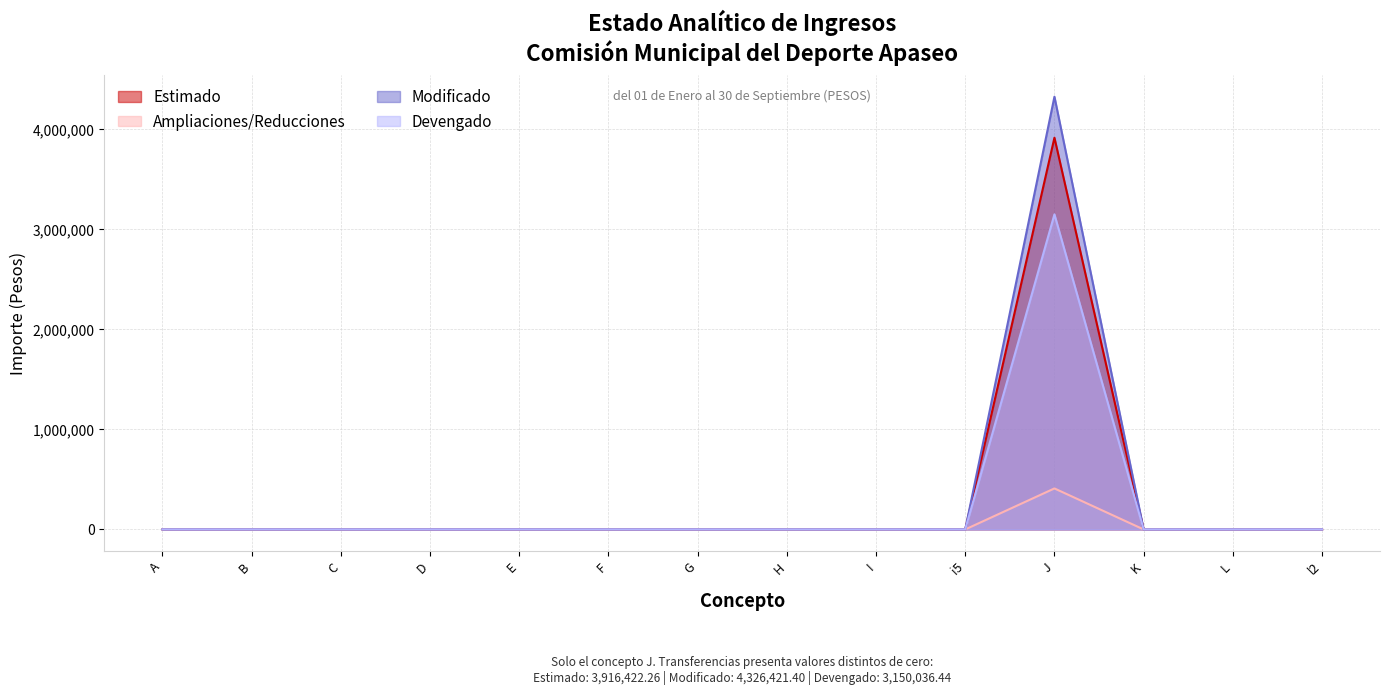

Reading left to right, what are all the values shown in this chart?

Estimado: A=0.0	B=0.0	C=0.0	D=0.0	E=0.0	F=0.0	G=0.0	H=0.0	I=0.0	i5=0.0	J=3916422.3	K=0.0	L=0.0	l2=0.0
Ampliaciones/Reducciones: A=0.0	B=0.0	C=0.0	D=0.0	E=0.0	F=0.0	G=0.0	H=0.0	I=0.0	i5=0.0	J=409999.1	K=0.0	L=0.0	l2=0.0
Modificado: A=0.0	B=0.0	C=0.0	D=0.0	E=0.0	F=0.0	G=0.0	H=0.0	I=0.0	i5=0.0	J=4326421.4	K=0.0	L=0.0	l2=0.0
Devengado: A=0.0	B=0.0	C=0.0	D=0.0	E=0.0	F=0.0	G=0.0	H=0.0	I=0.0	i5=0.0	J=3150036.4	K=0.0	L=0.0	l2=0.0